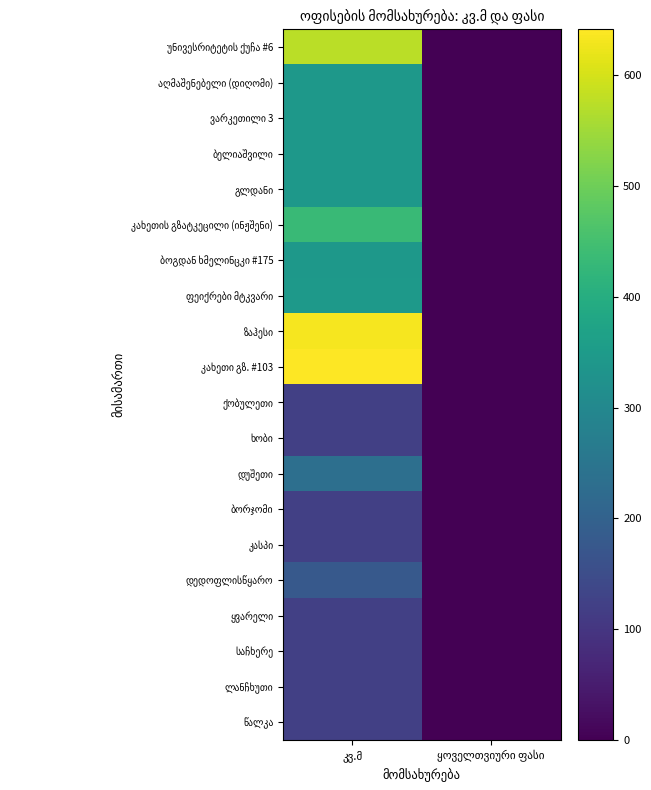

At which label does კახეთის გზატკეცილი (ინჟშენი) reach its peak?

კვ.მ